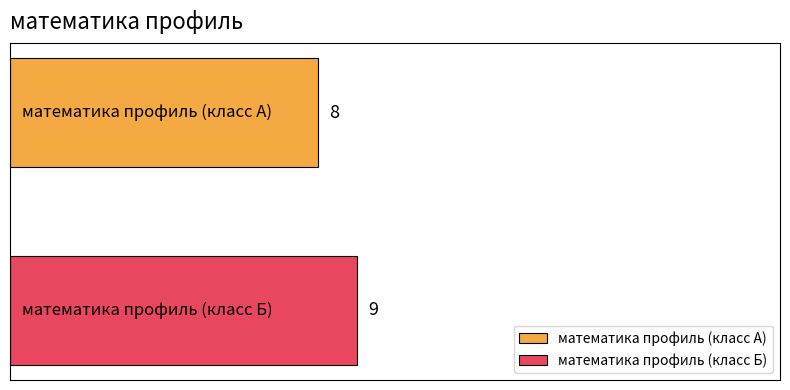

Rank the series by their maximum value, from highest to lowest.

математика профиль (класс Б), математика профиль (класс А)